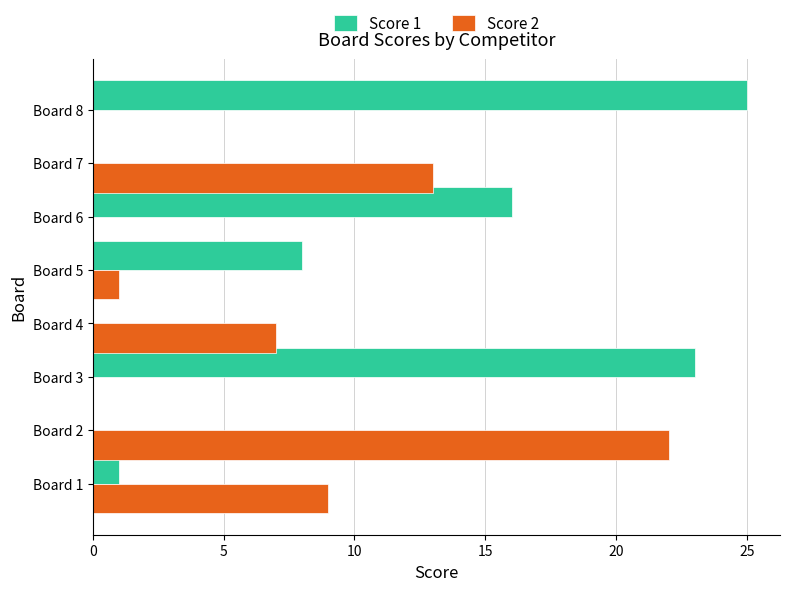

Count the number of data series in this chart.

2